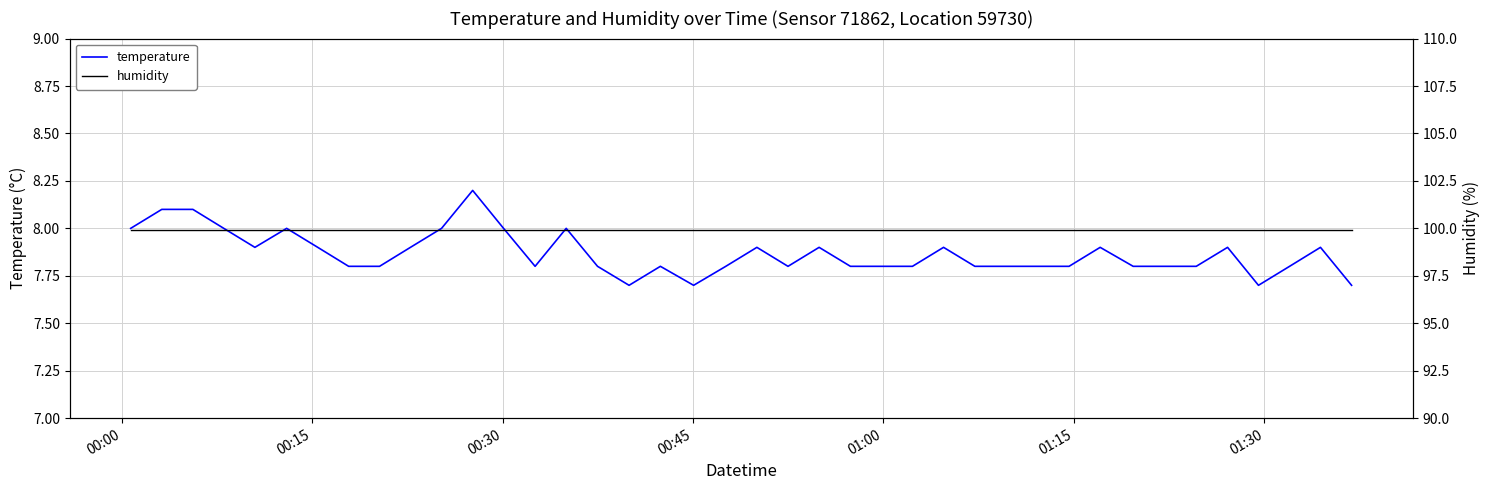

How many series are shown in this chart?

2